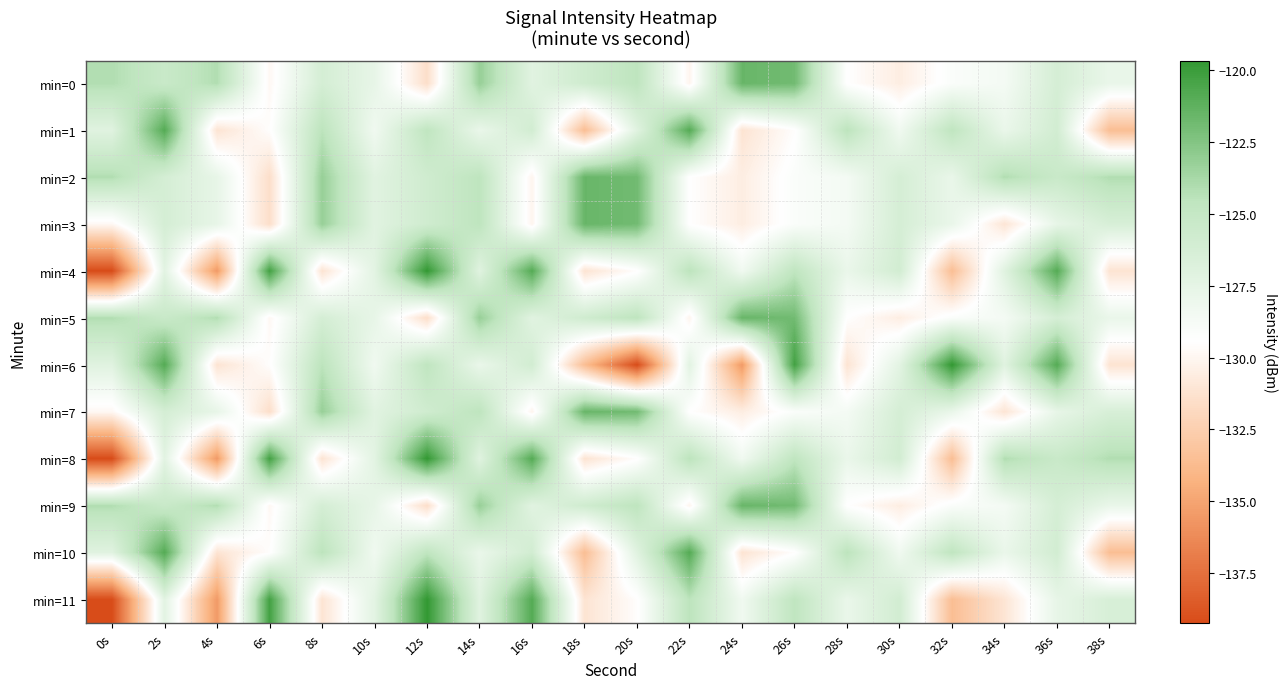

Rank the series at 6s from highest to lowest value.

min=4, min=8, min=11, min=1, min=6, min=10, min=0, min=5, min=9, min=2, min=3, min=7